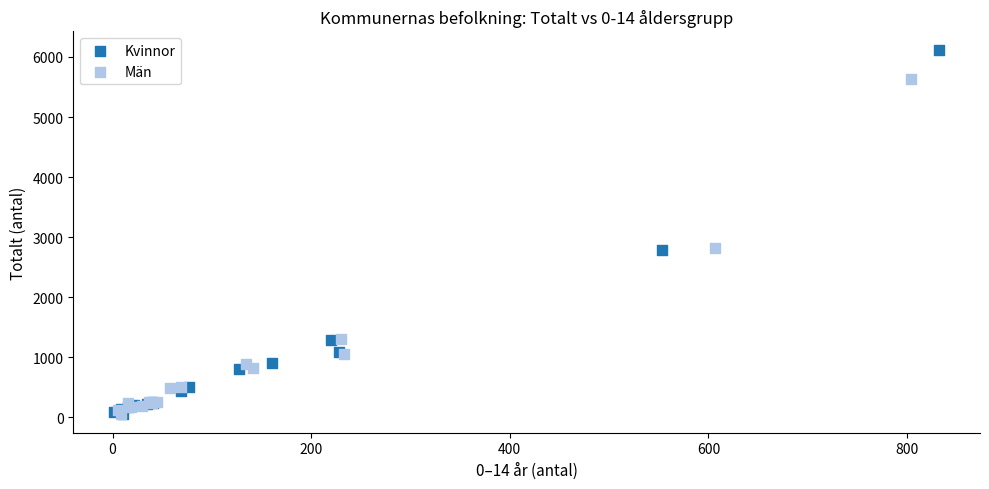

Which series has the largest Y range (max minus min)?

Kvinnor